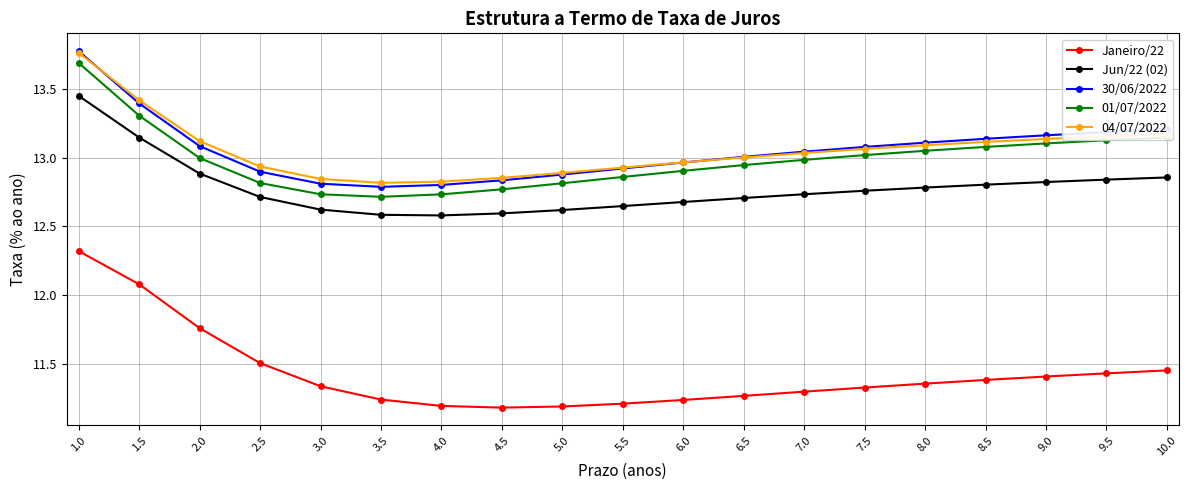

Which series has the widest spread of values?

Janeiro/22